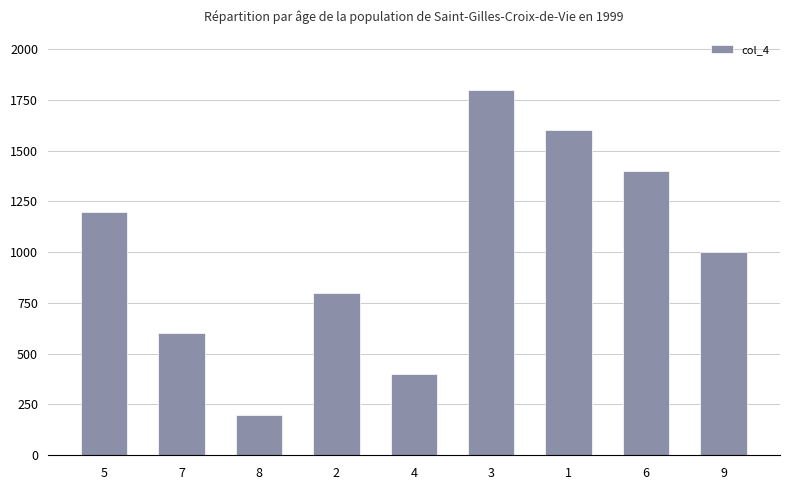

What is the label of the 7th bar from the right?

8